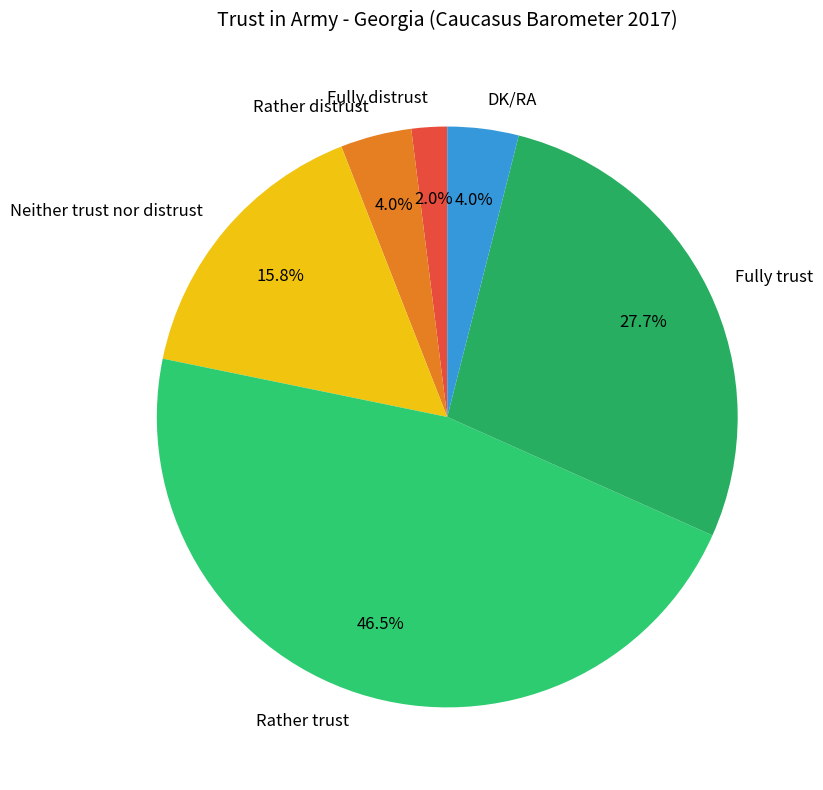

Approximately how many times larger is the value at Rather distrust compared to Fully distrust?

2.0